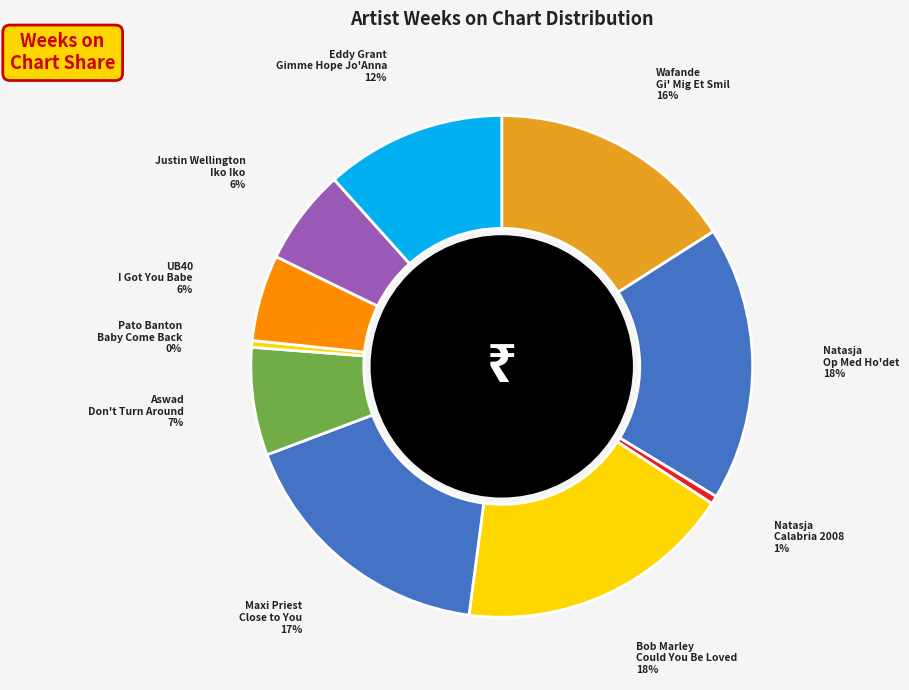

To the nearest percent, what is the average slice percentage?

10%